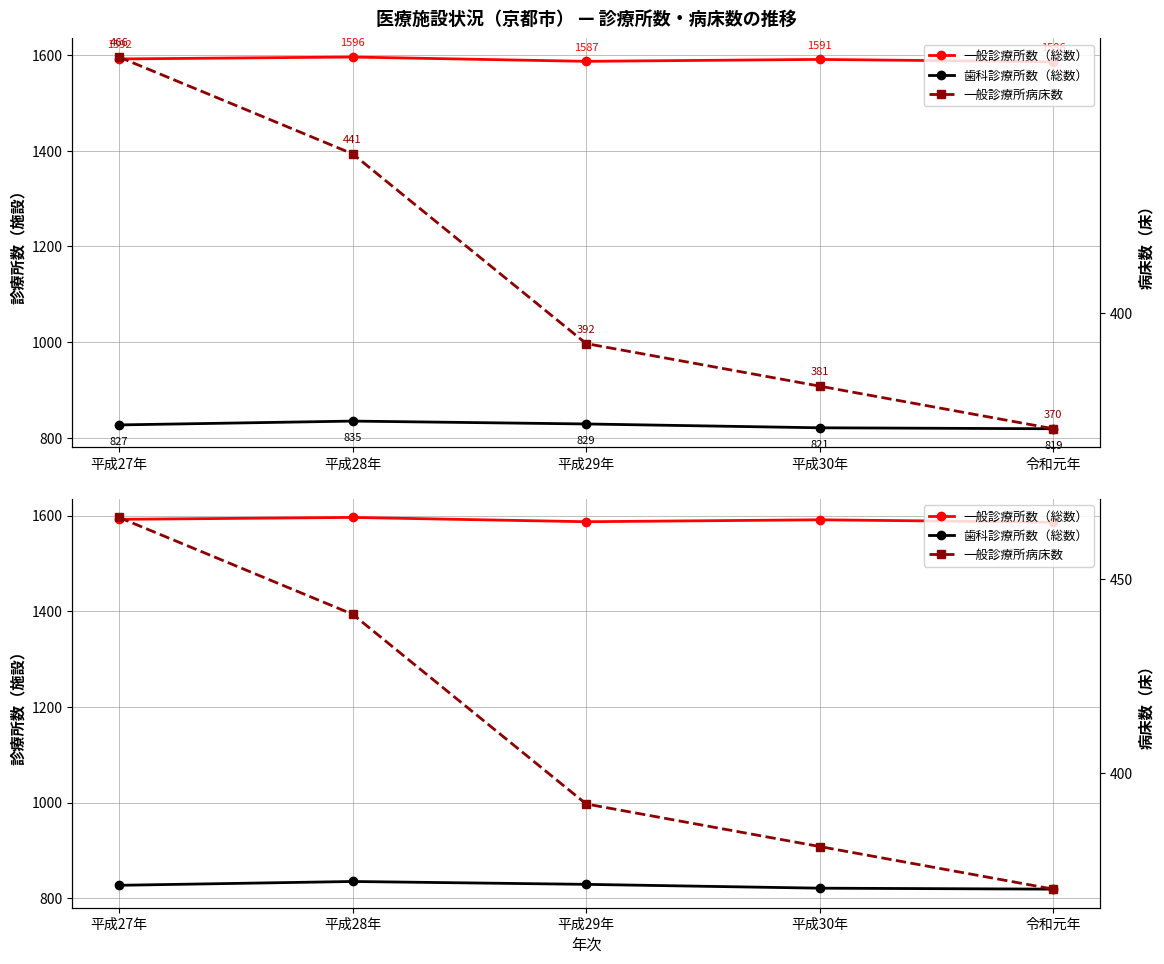

In 一般診療所数（総数）, how many points are higher than both neighbors (excluding endpoints)?

2